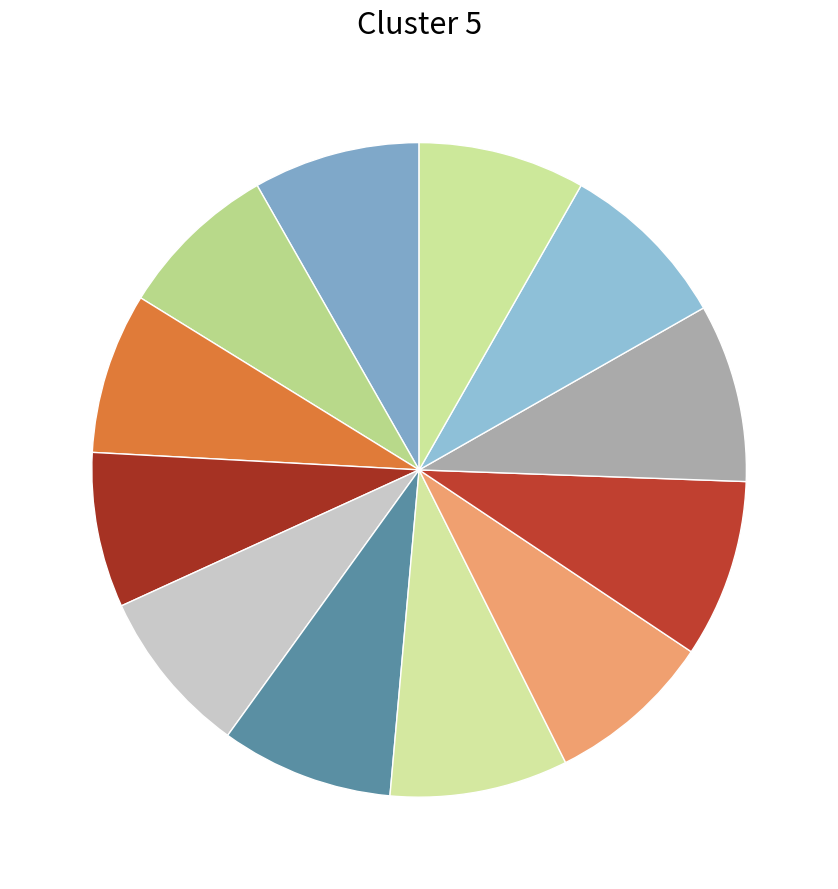

What is the largest slice in the pie chart?

2024-05-11